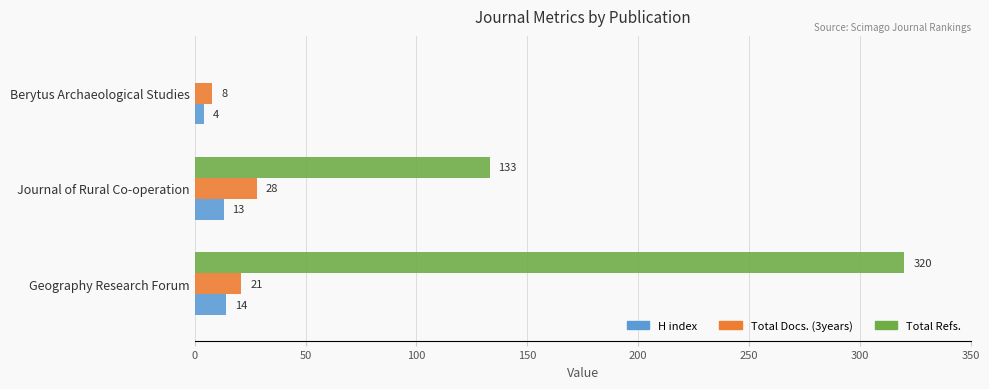

What are all the series names shown in the legend?

H index, Total Docs. (3years), Total Refs.